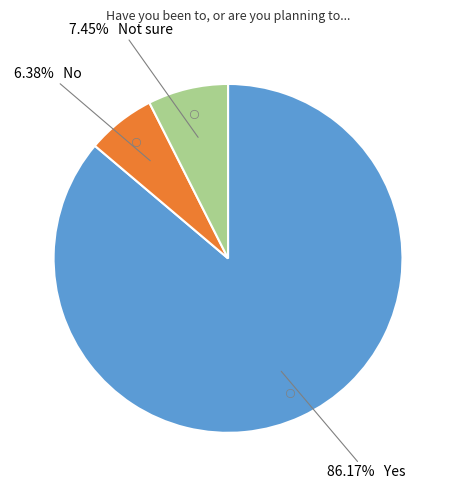

Does any single category account for the majority?

Yes